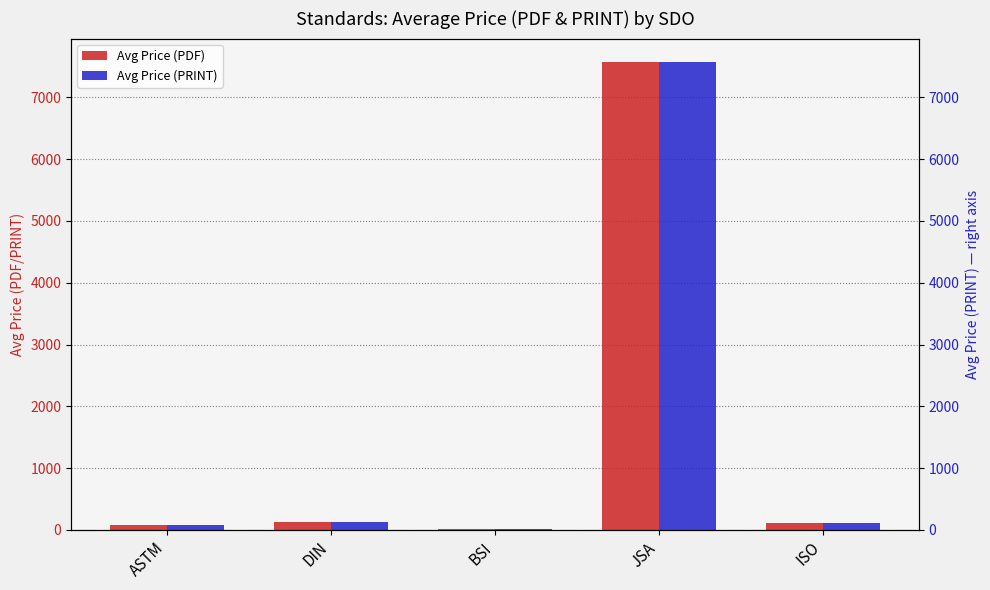

Which label corresponds to the largest value in the chart?

JSA